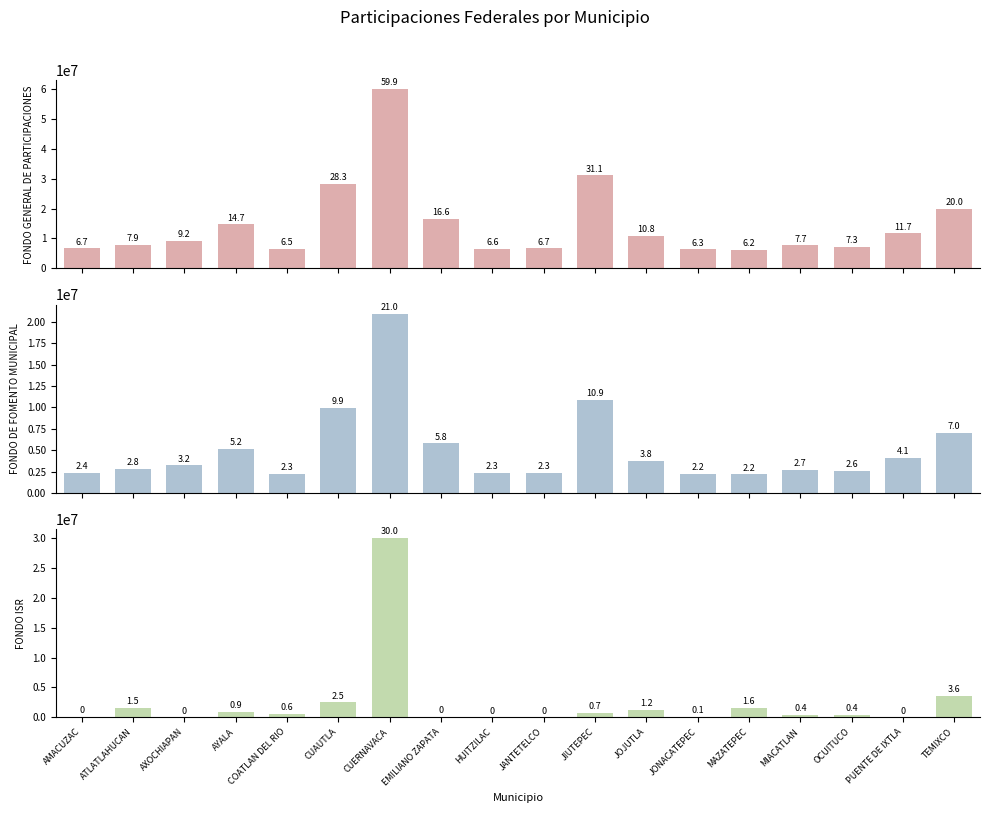

What is the average value of the FONDO ISR series?

2422551